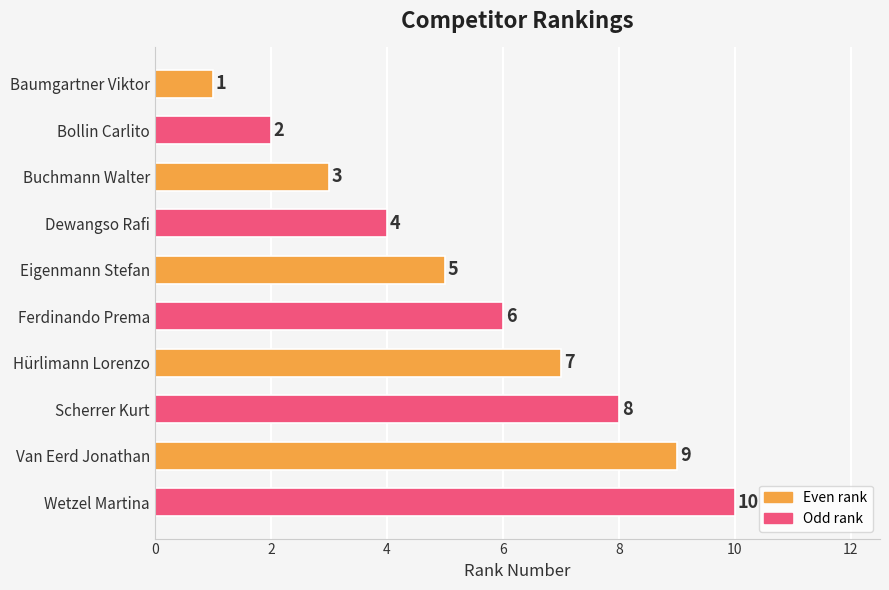

What is the ratio of the value at Ferdinando Prema to the value at Wetzel Martina?

0.6